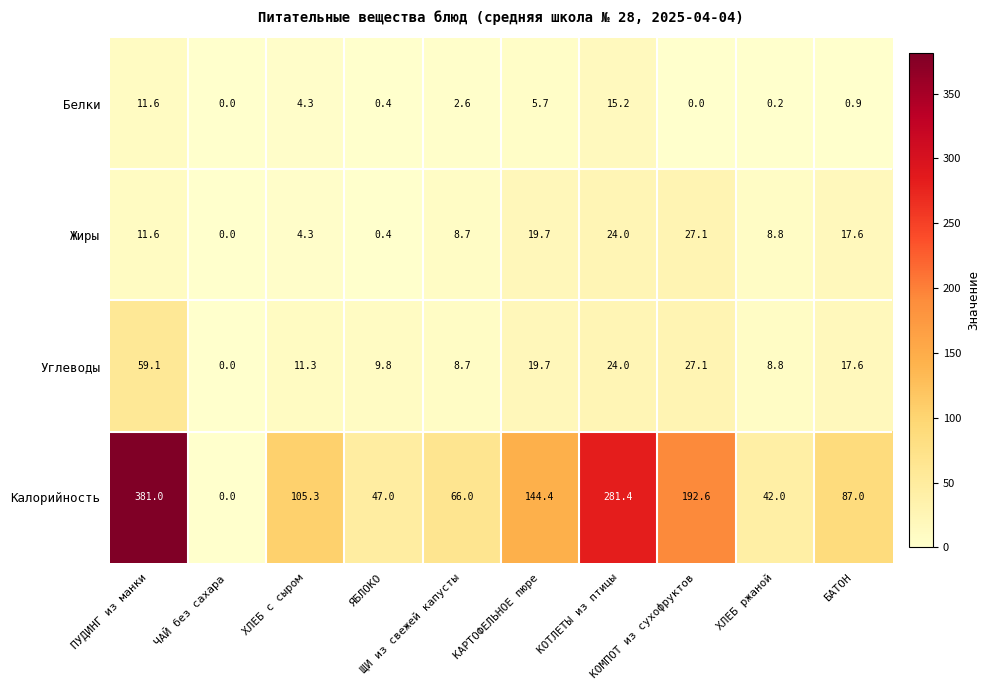

Rank the series by their maximum value, from highest to lowest.

Калорийность, Углеводы, Жиры, Белки